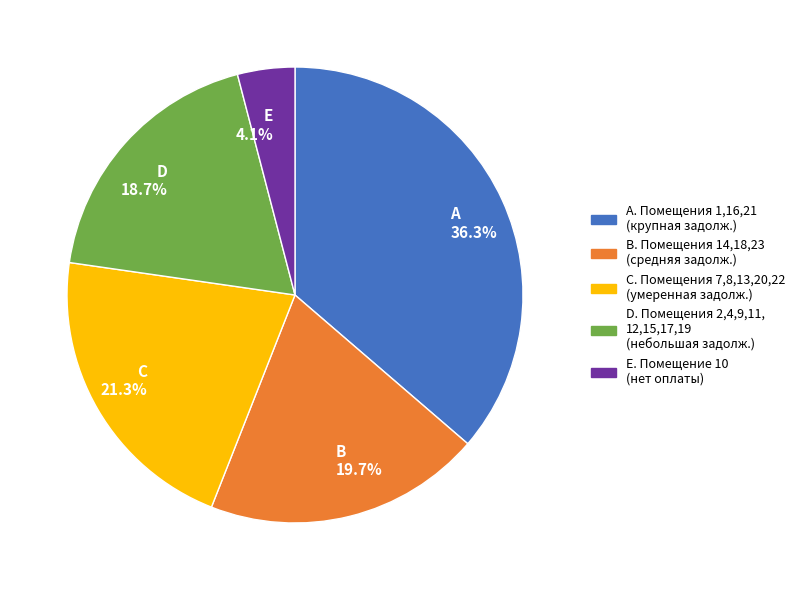

Which slice is the largest?

A 36.3%